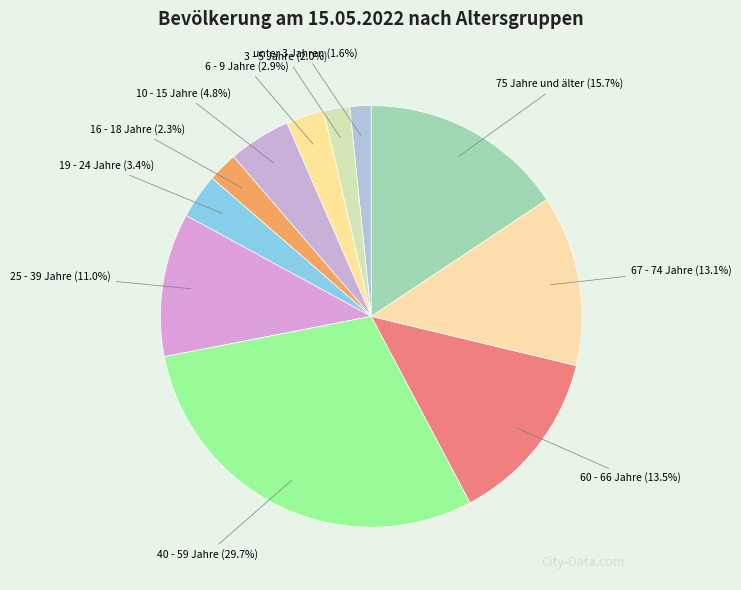

Count the number of slices in the pie.

11